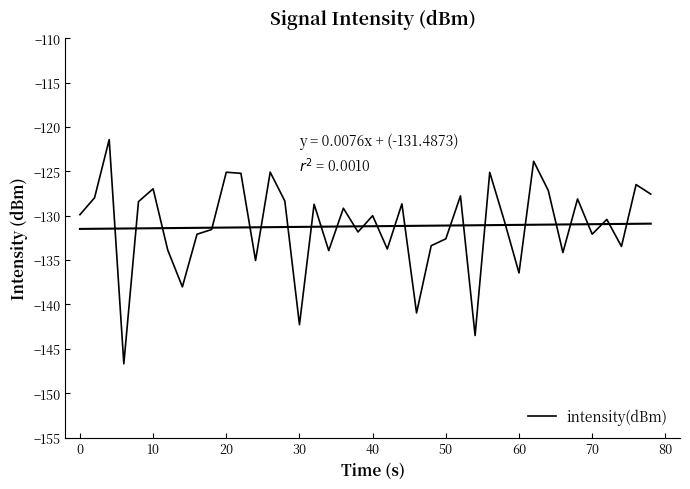

How many interior local peaks (higher than both neighbors) does the data have?

14